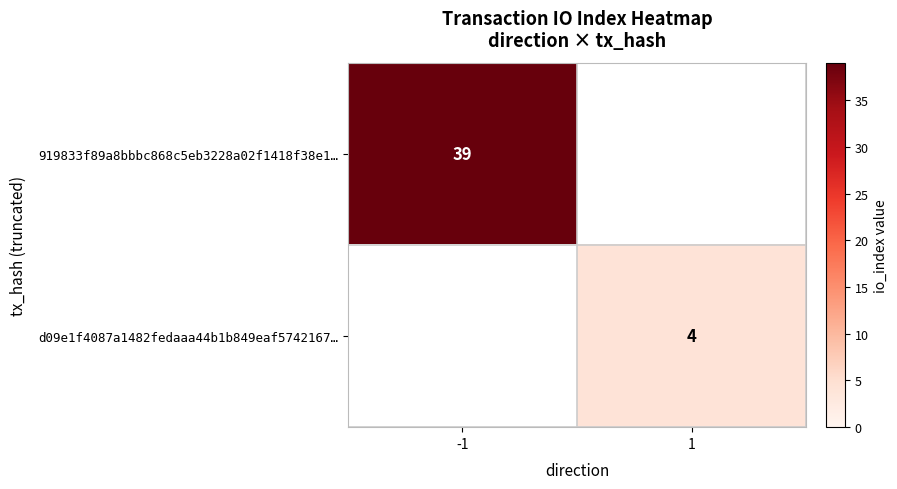

Is it true that 919833f89a8bbbc868c5eb3228a02f1418f38e1… equals 13 at -1?

False